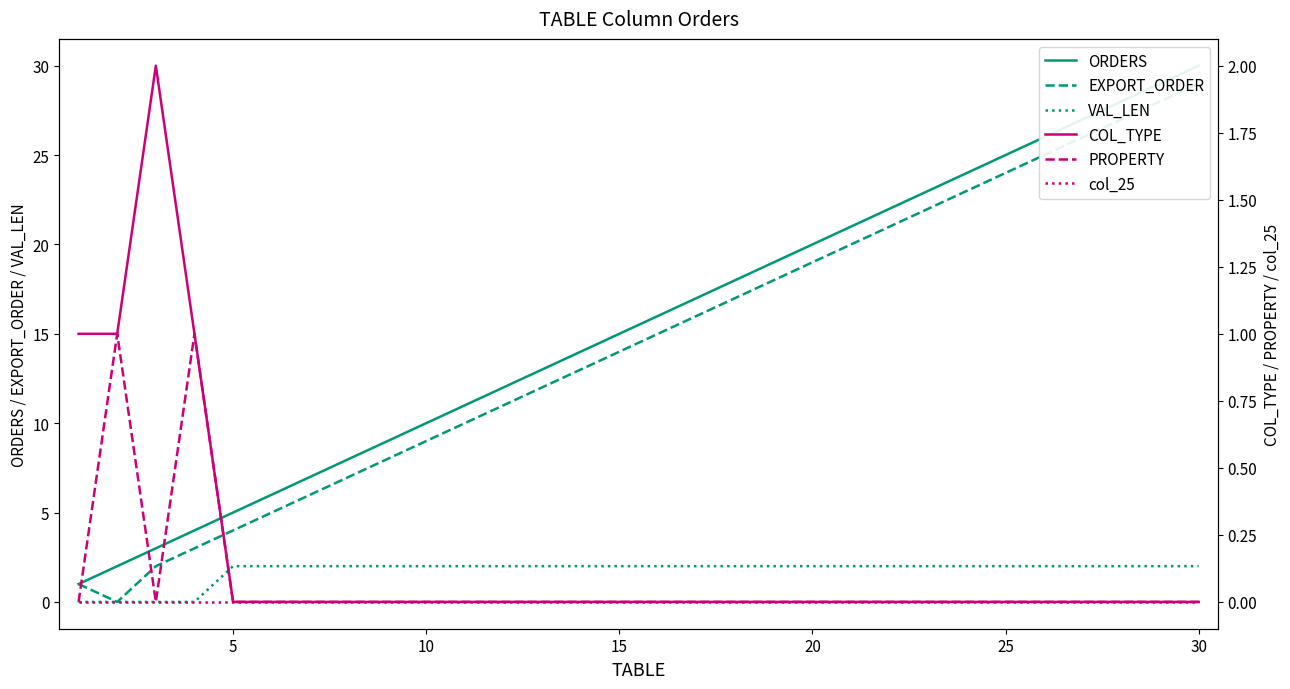

How many lines are shown in the chart?

6